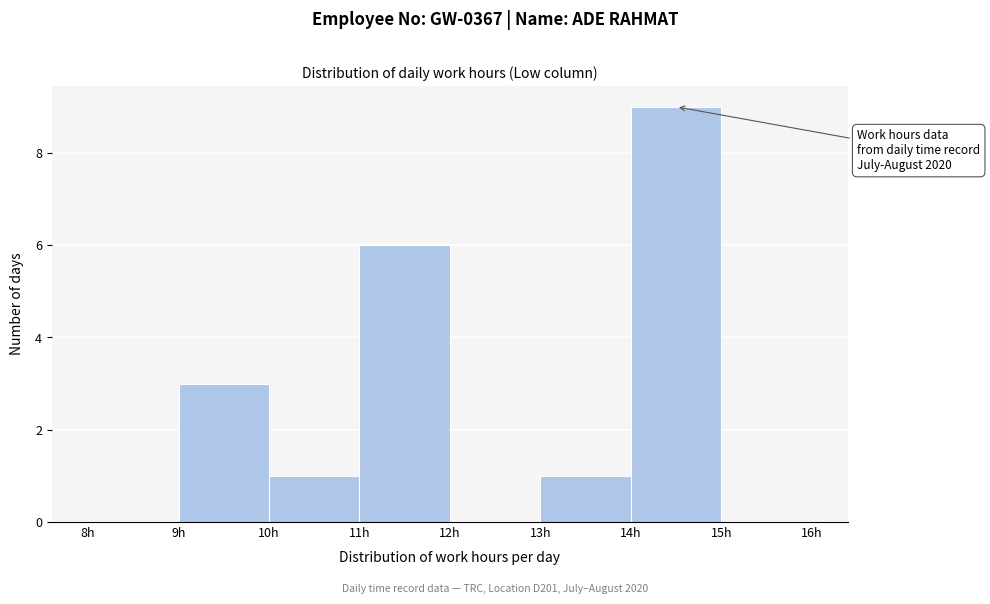

Over which range of the x-axis is the bar tallest?

14 to 15